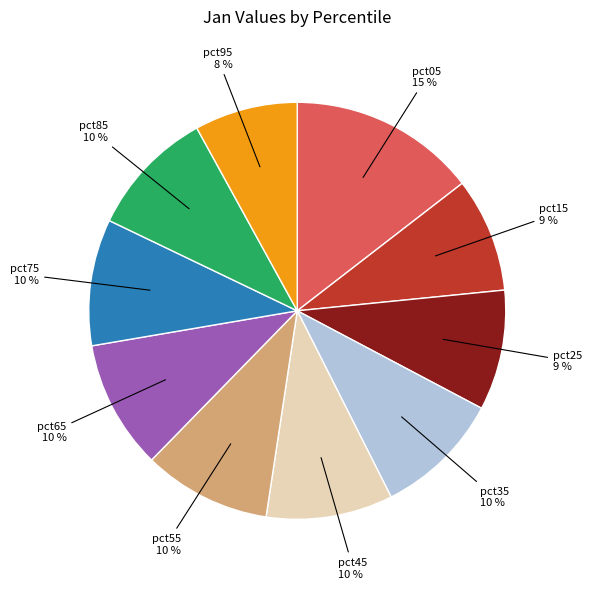

To the nearest percent, what is the average slice percentage?

10%